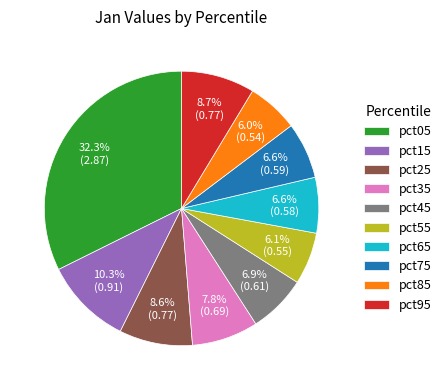

Which has a higher value, pct65 or pct05?

pct05